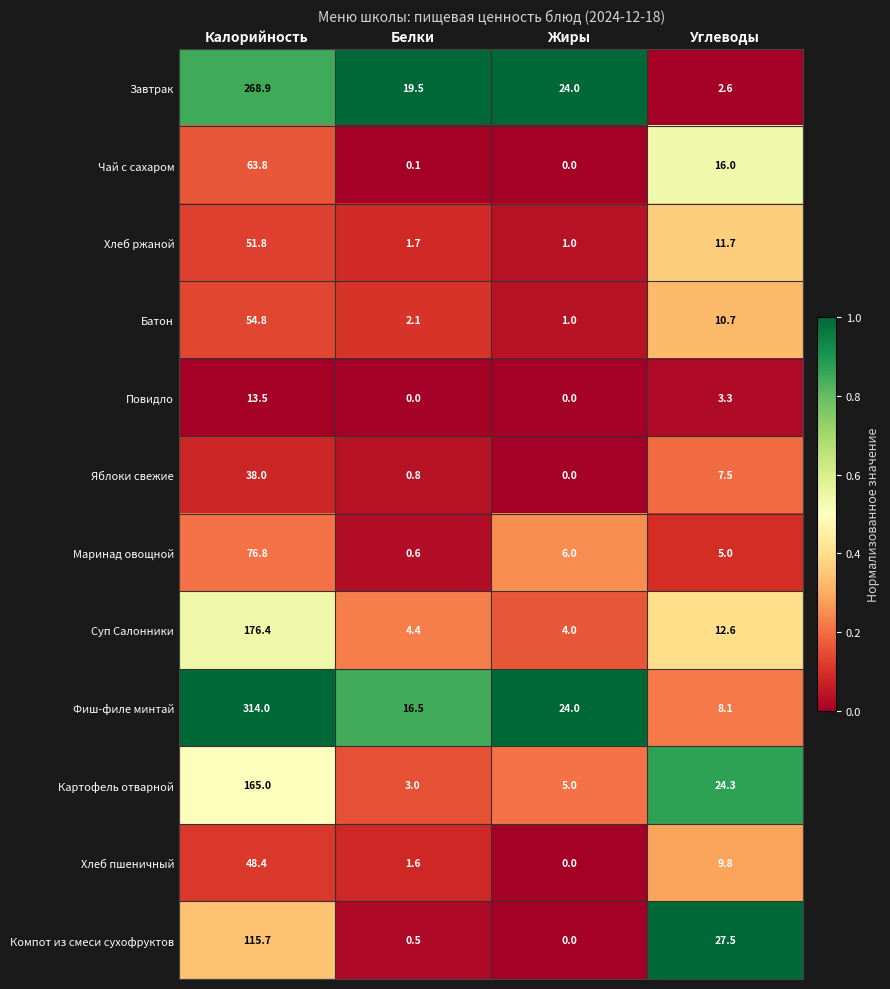

How many values in the Батон series are below 10?

2